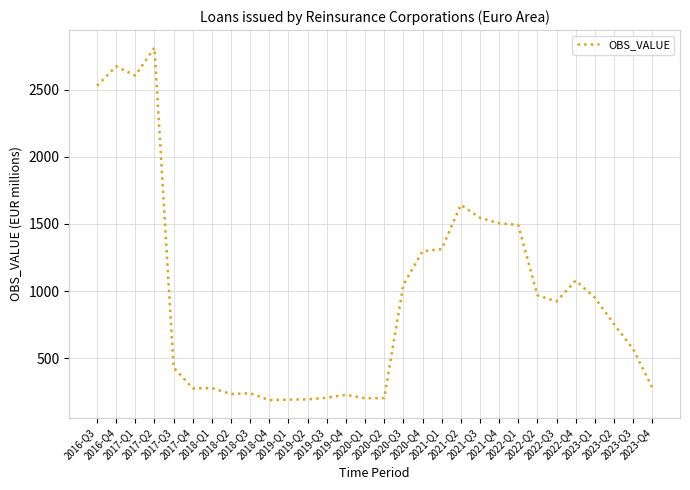

What is the smallest value displayed?

187.0